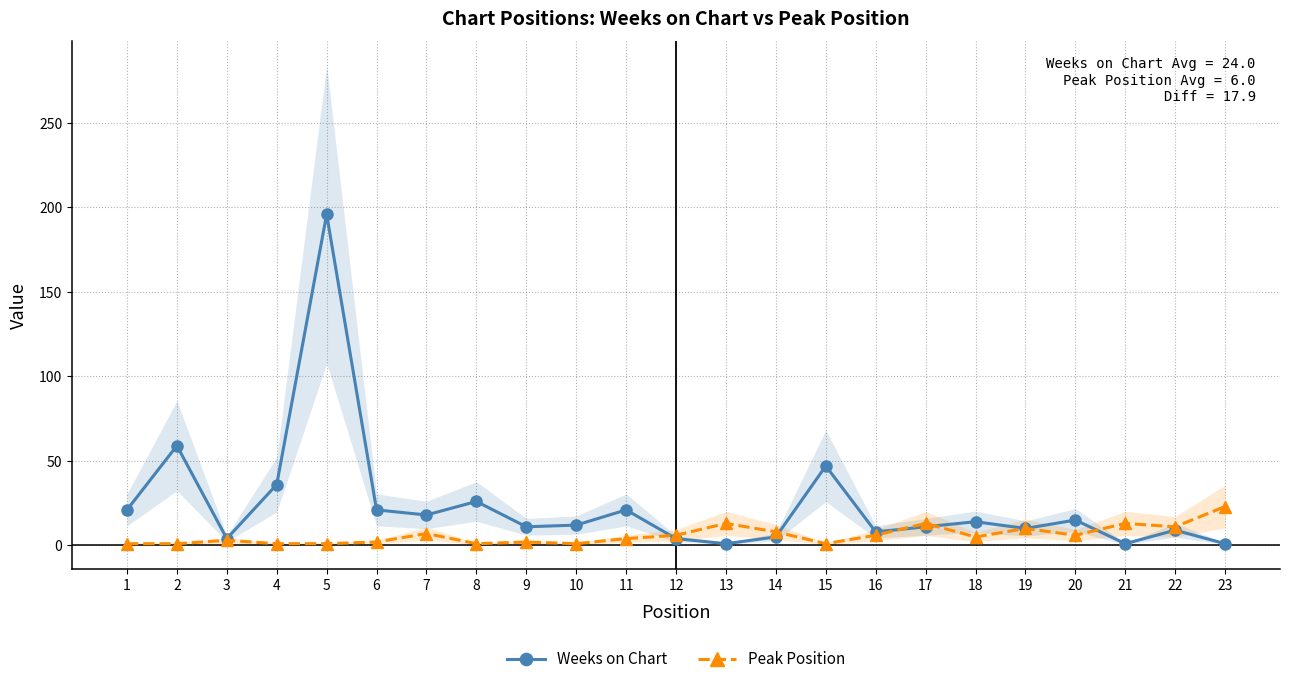

What are all the series names shown in the legend?

Weeks on Chart, Peak Position